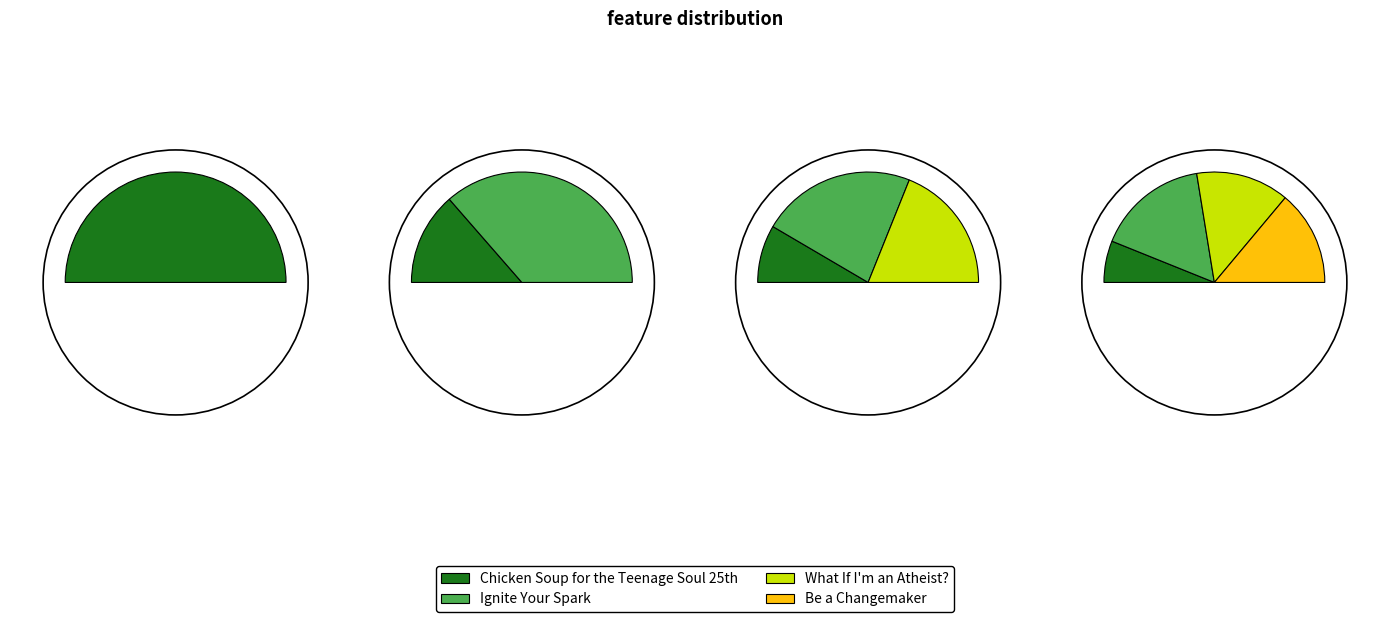

Which slice is the smallest?

Chicken Soup for the Teenage Soul 25th